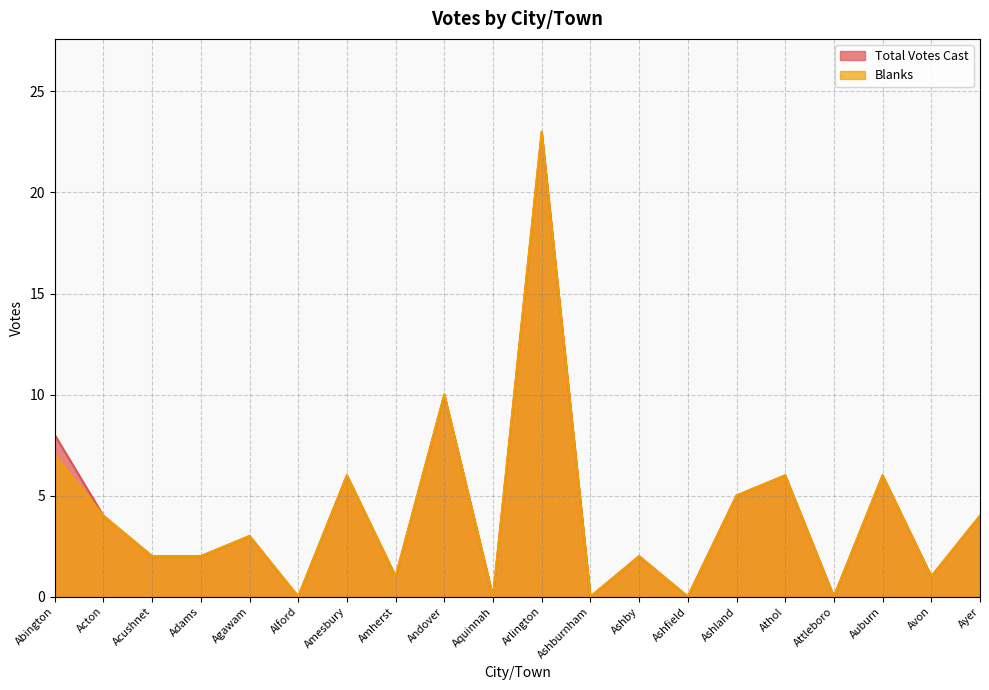

True or false: Blanks and Total Votes Cast intersect in this chart.

False